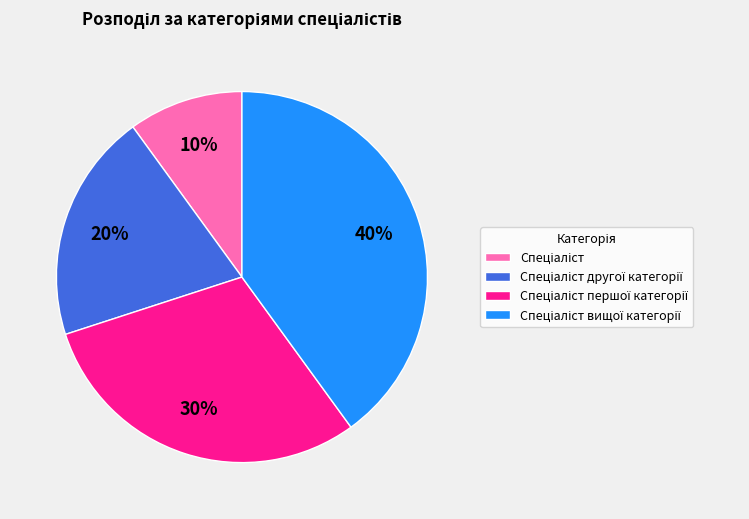

To the nearest percent, what is the average slice percentage?

25%